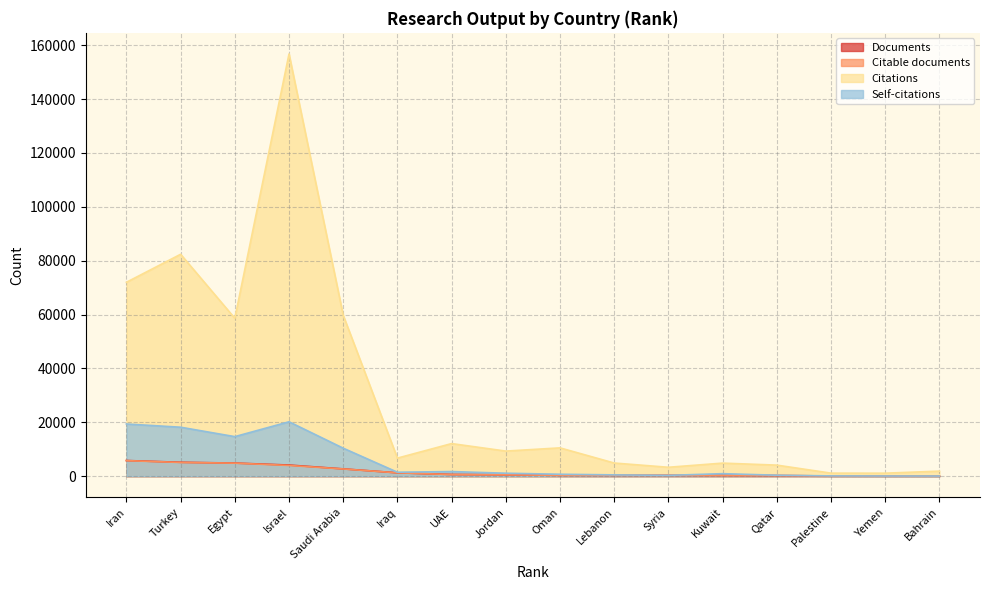

Which series has the widest spread of values?

Citations